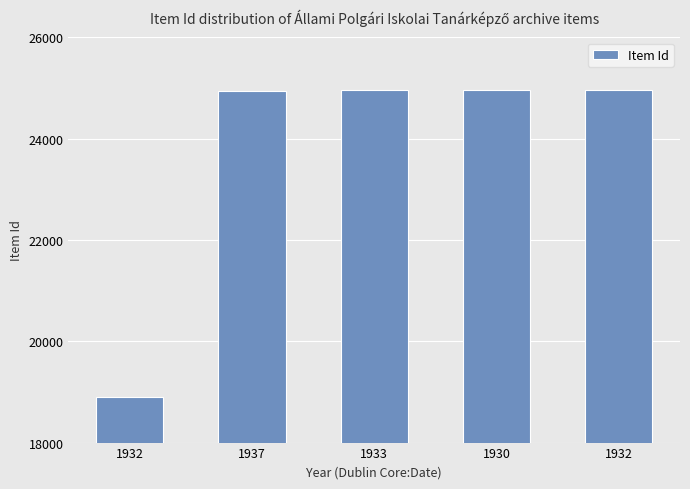

List the labels in order of value, largest first.

1932, 1930, 1933, 1937, 1932